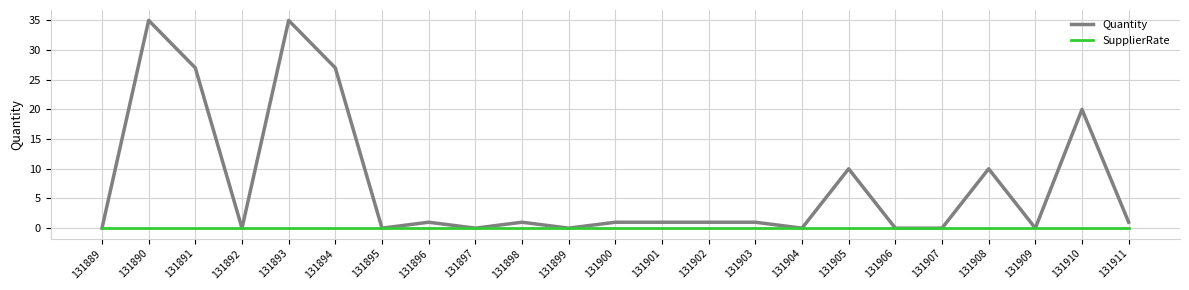

Count the number of data series in this chart.

2